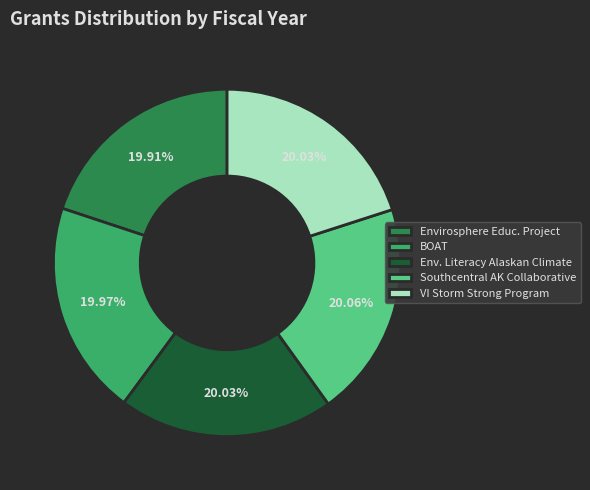

Is Southcentral AK Collaborative the majority of the pie?

No